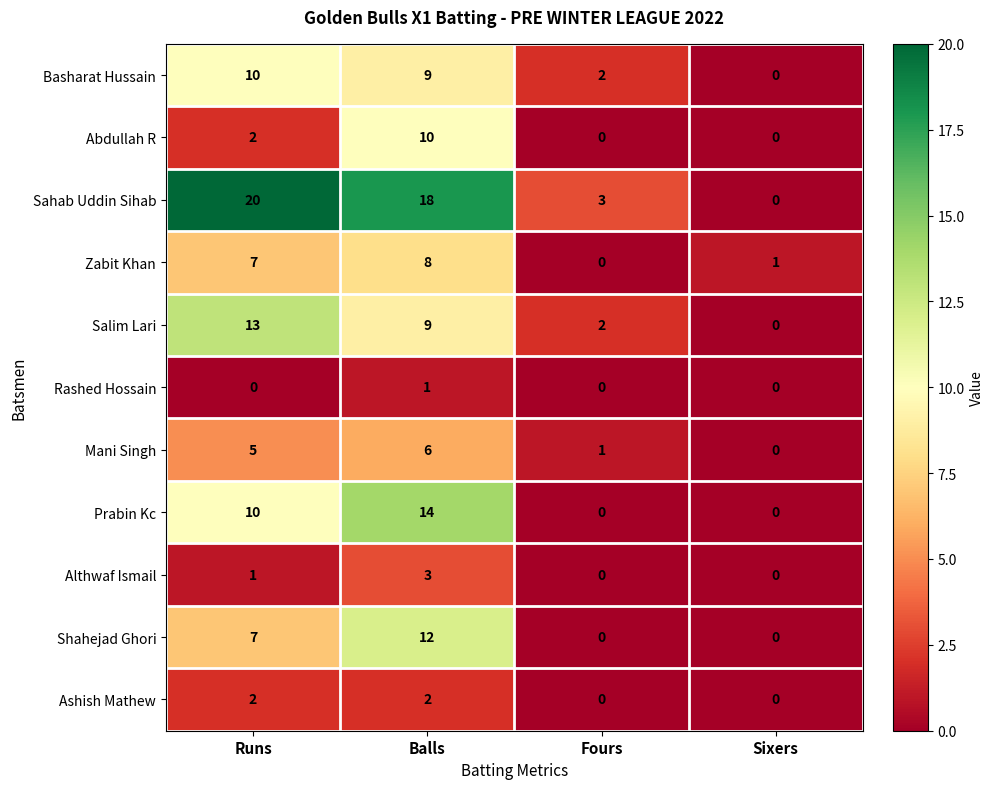

Where is Prabin Kc nearest to the value 7?

Runs